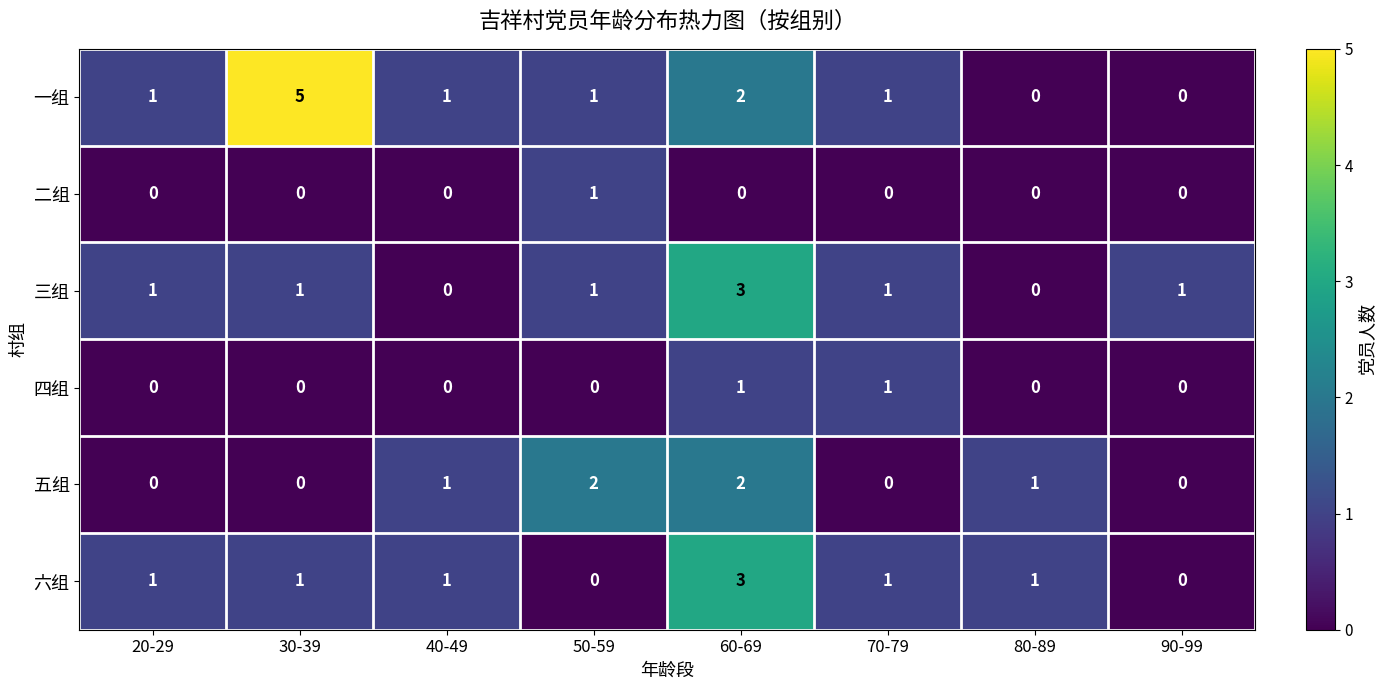

What is the spread (max minus min) of values at 40-49?

1